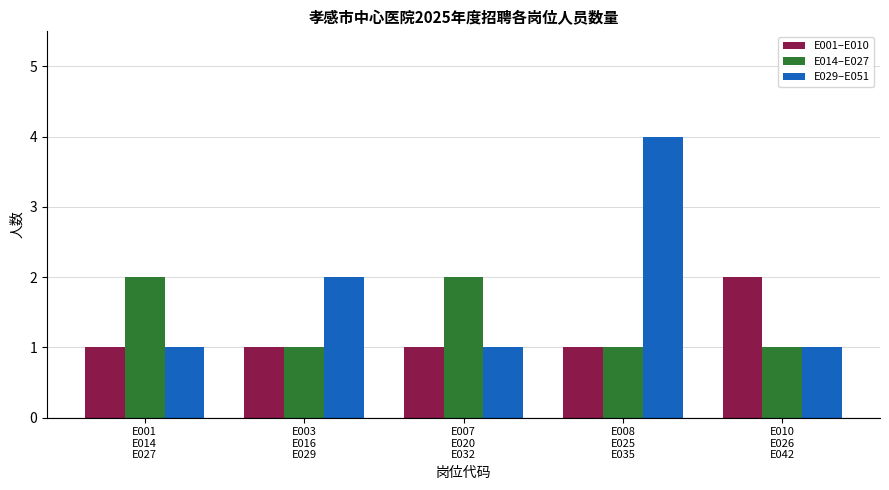

List the series in order of their overall mean, highest first.

E029–E051, E014–E027, E001–E010